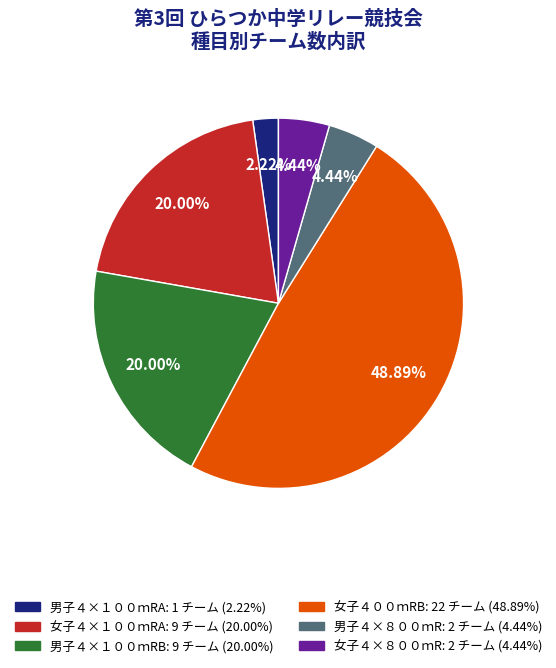

The 男子４×８００ｍR slice represents 4% of the pie. True or false?

True